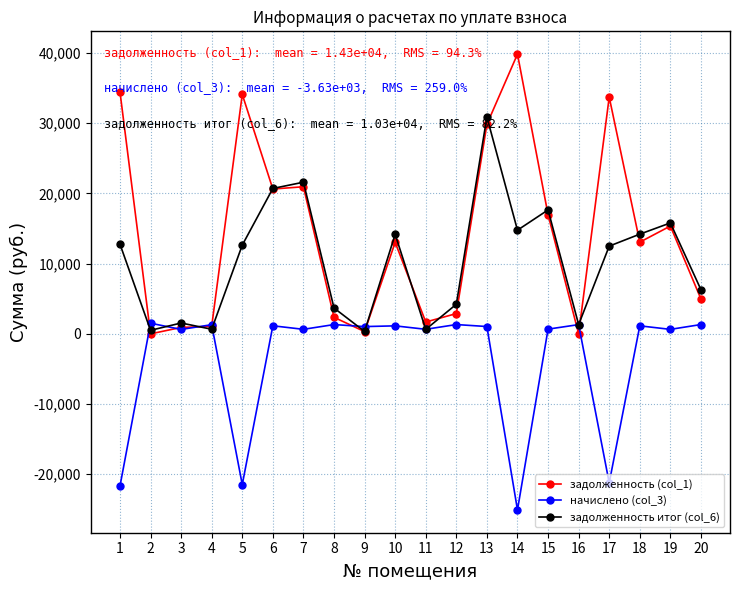

How many data points does each series have?

20